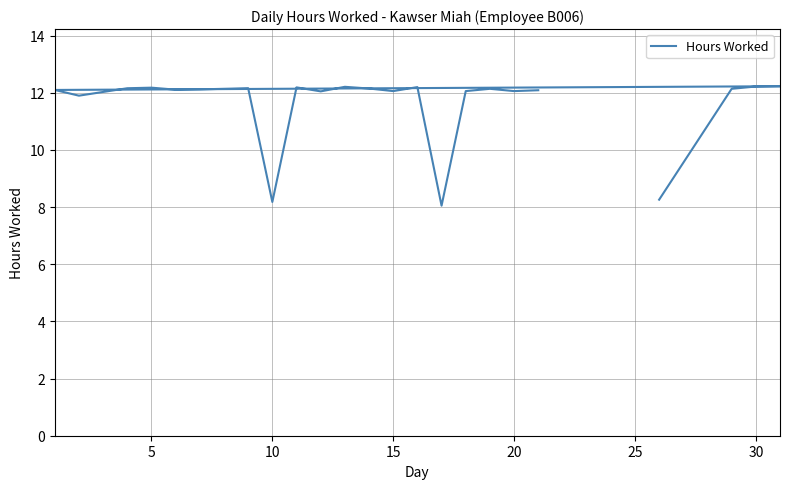

What is the ratio of the value at 10 to the value at 17?

1.0